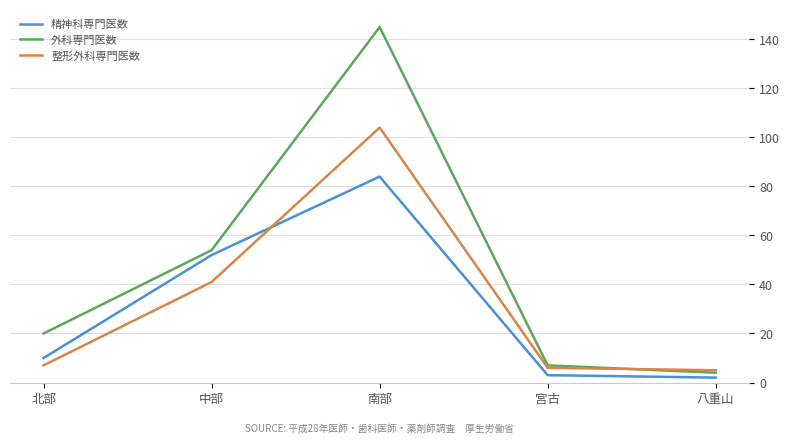

True or false: 精神科専門医数 and 外科専門医数 cross at least once.

False